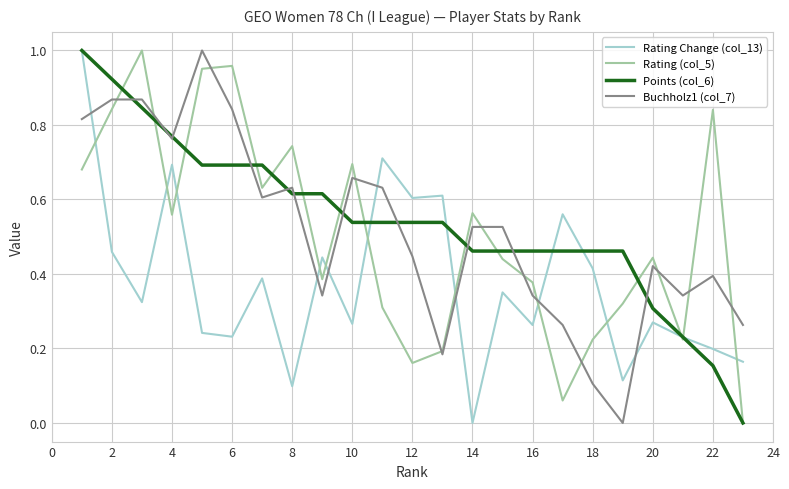

Is it true that Rating (col_5) equals 0.1 at 18?

False